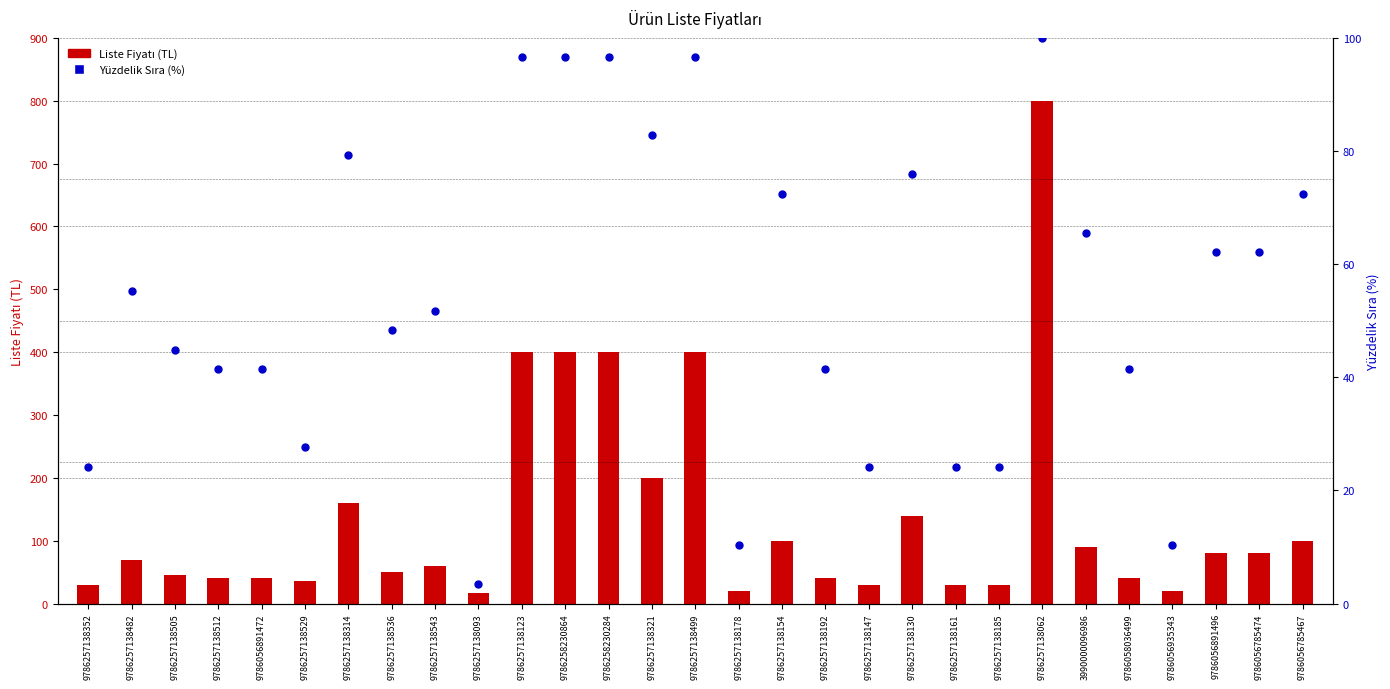

What are all the series names shown in the legend?

Liste Fiyatı (TL), Yüzdelik Sıra (%)